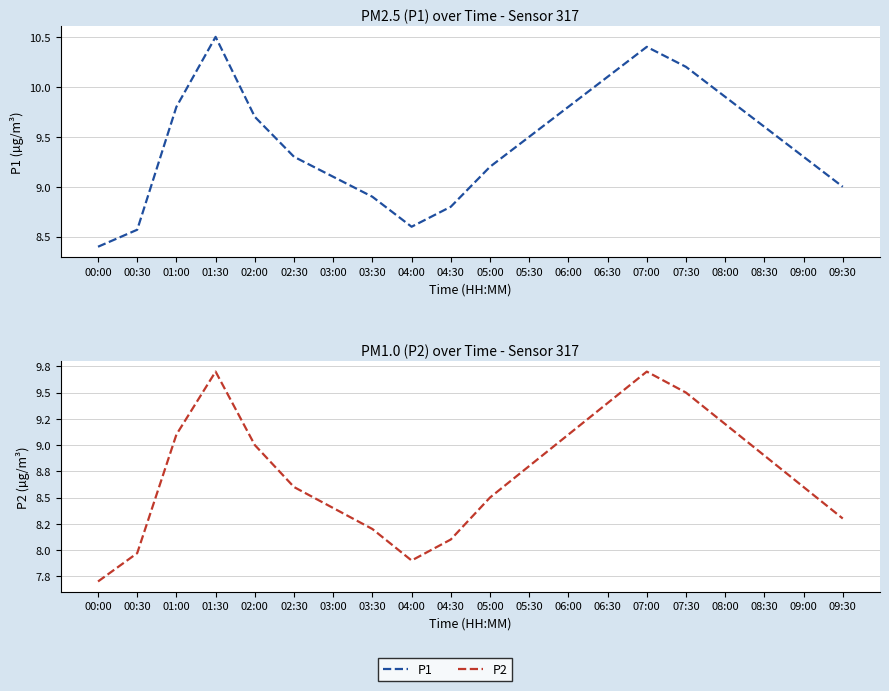

What is the difference between the second highest and second lowest values in the P1 series?

1.8